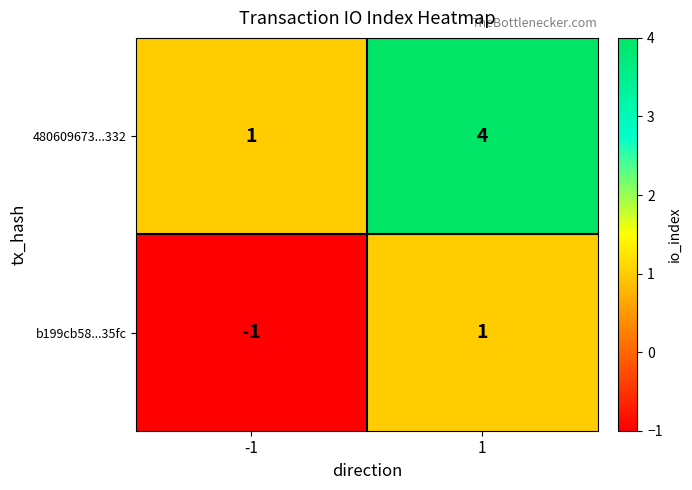

Which series has the largest total across all categories?

480609673...332